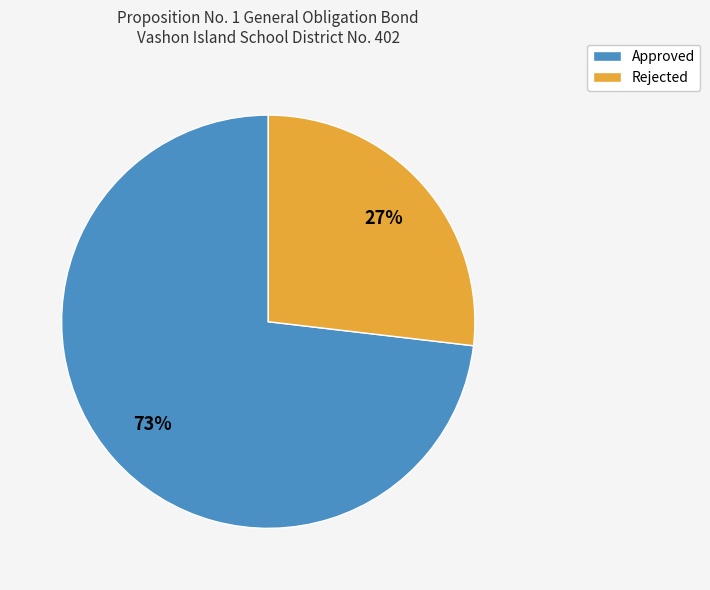

Which slice is the smallest?

Rejected